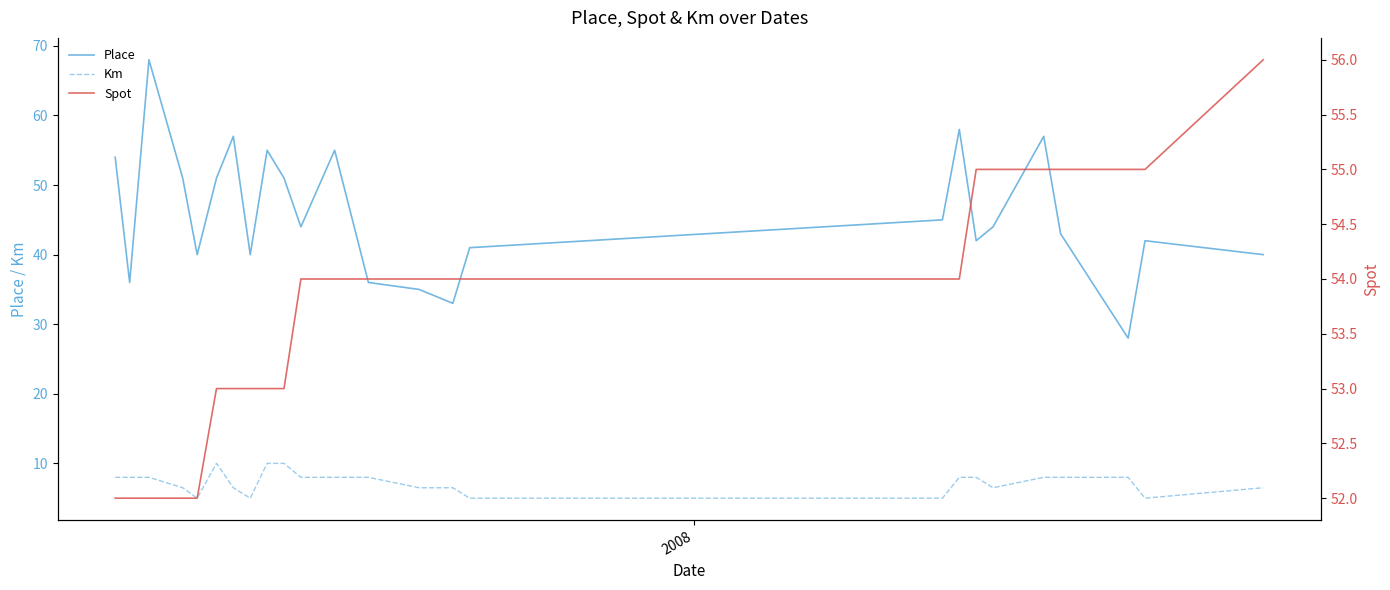

True or false: Place and Km intersect in this chart.

False